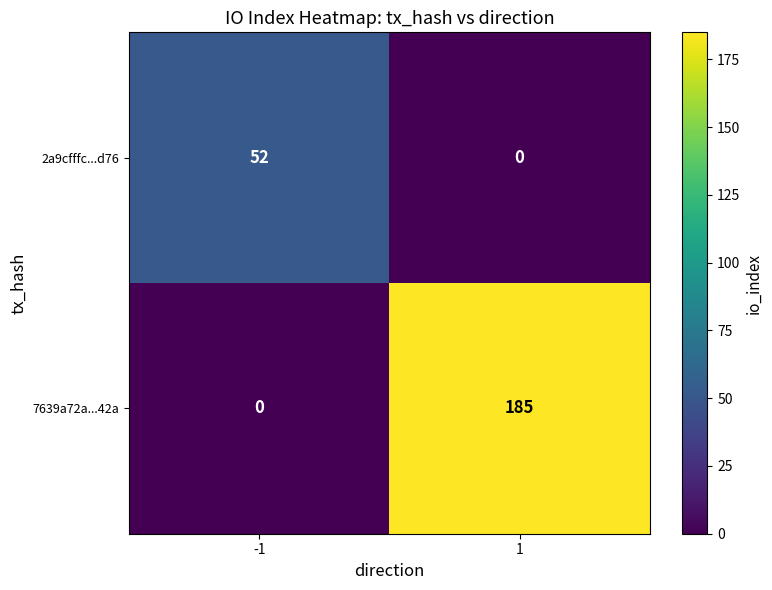

What is the difference between the 2a9cfffc...d76 values at 1 and -1?

52